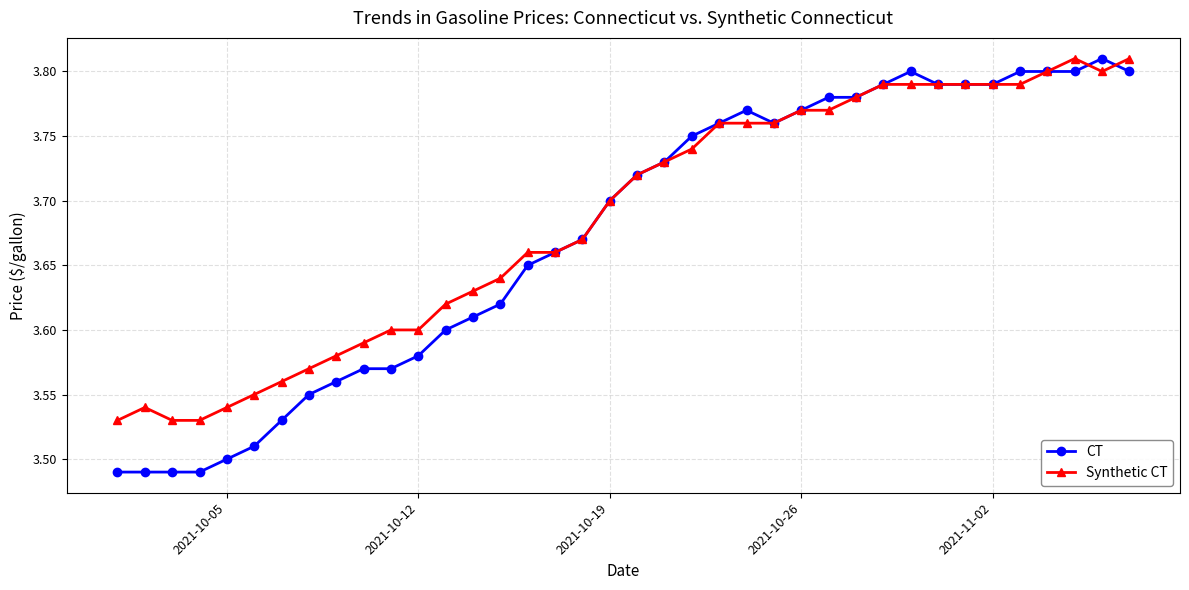

How many Synthetic CT values are between 3 and 4?

38